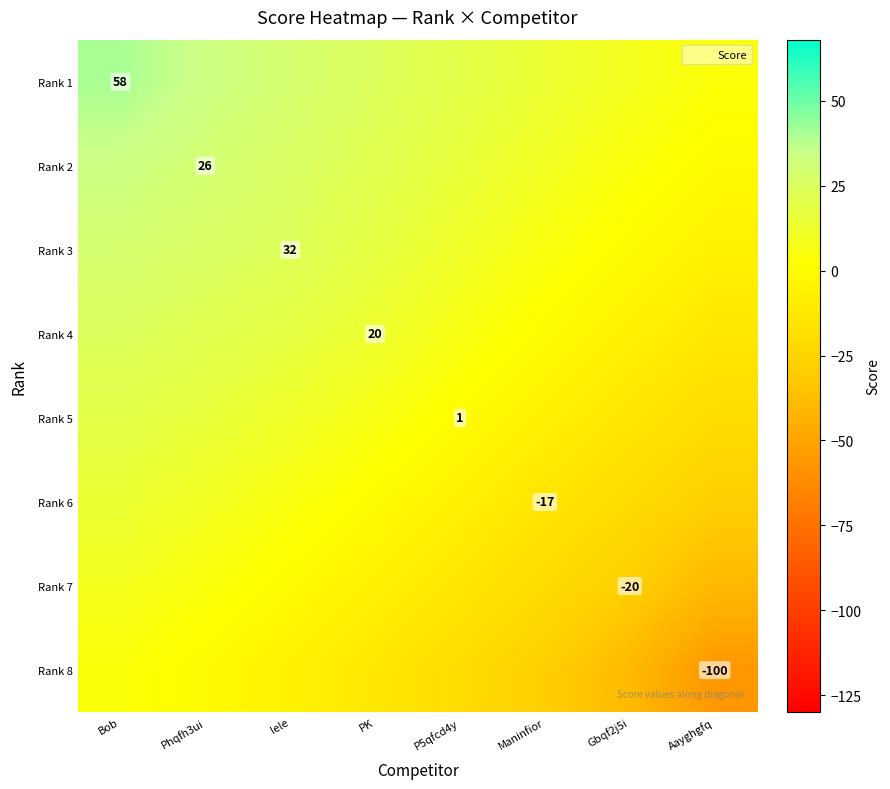

What is the total value across all series at Bob?

174.3